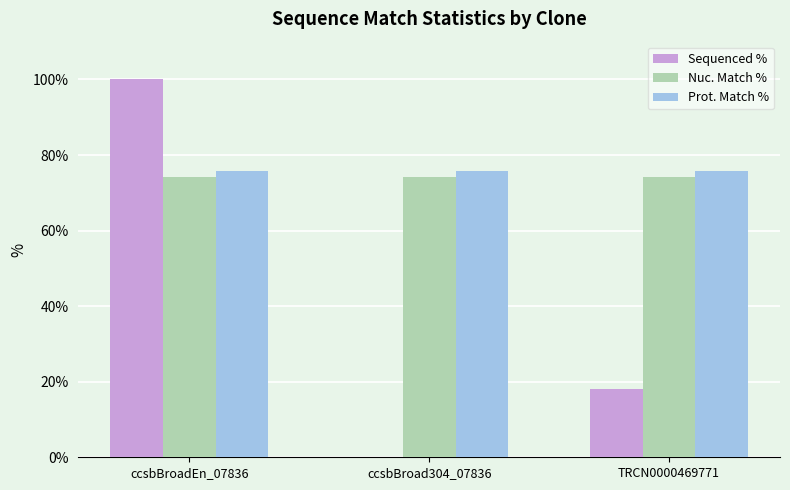

Between ccsbBroadEn_07836 and TRCN0000469771, which series saw the biggest shift?

Sequenced %